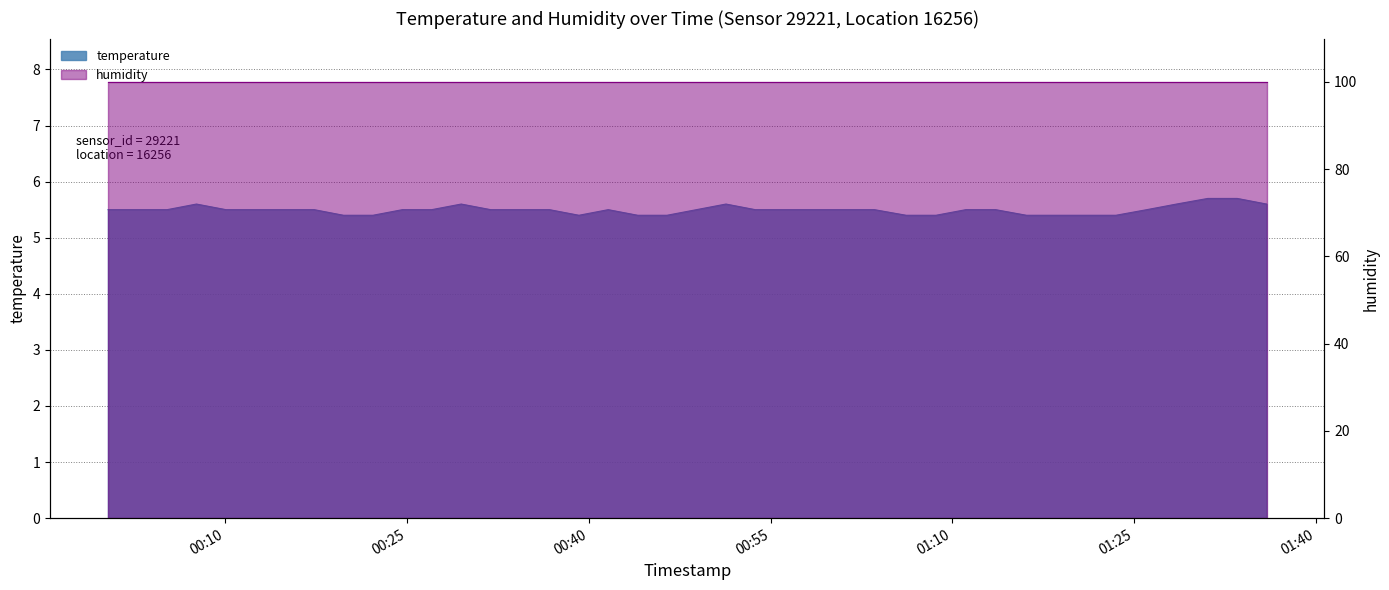

Rank the categories by value from lowest to highest.

2022-11-21T00:19:45, 2022-11-21T00:22:11, 2022-11-21T00:39:11, 2022-11-21T00:44:02, 2022-11-21T00:46:27, 2022-11-21T01:06:11, 2022-11-21T01:08:39, 2022-11-21T01:16:07, 2022-11-21T01:18:33, 2022-11-21T01:21:04, 2022-11-21T01:23:30, 2022-11-21T00:00:19, 2022-11-21T00:02:46, 2022-11-21T00:05:12, 2022-11-21T00:10:03, 2022-11-21T00:12:29, 2022-11-21T00:14:54, 2022-11-21T00:17:20, 2022-11-21T00:24:37, 2022-11-21T00:27:02, 2022-11-21T00:31:54, 2022-11-21T00:34:19, 2022-11-21T00:36:45, 2022-11-21T00:41:36, 2022-11-21T00:48:53, 2022-11-21T00:53:44, 2022-11-21T00:56:10, 2022-11-21T00:58:35, 2022-11-21T01:01:07, 2022-11-21T01:03:34, 2022-11-21T01:11:07, 2022-11-21T01:13:34, 2022-11-21T01:26:03, 2022-11-21T00:07:37, 2022-11-21T00:29:28, 2022-11-21T00:51:19, 2022-11-21T01:28:30, 2022-11-21T01:35:56, 2022-11-21T01:31:05, 2022-11-21T01:33:31